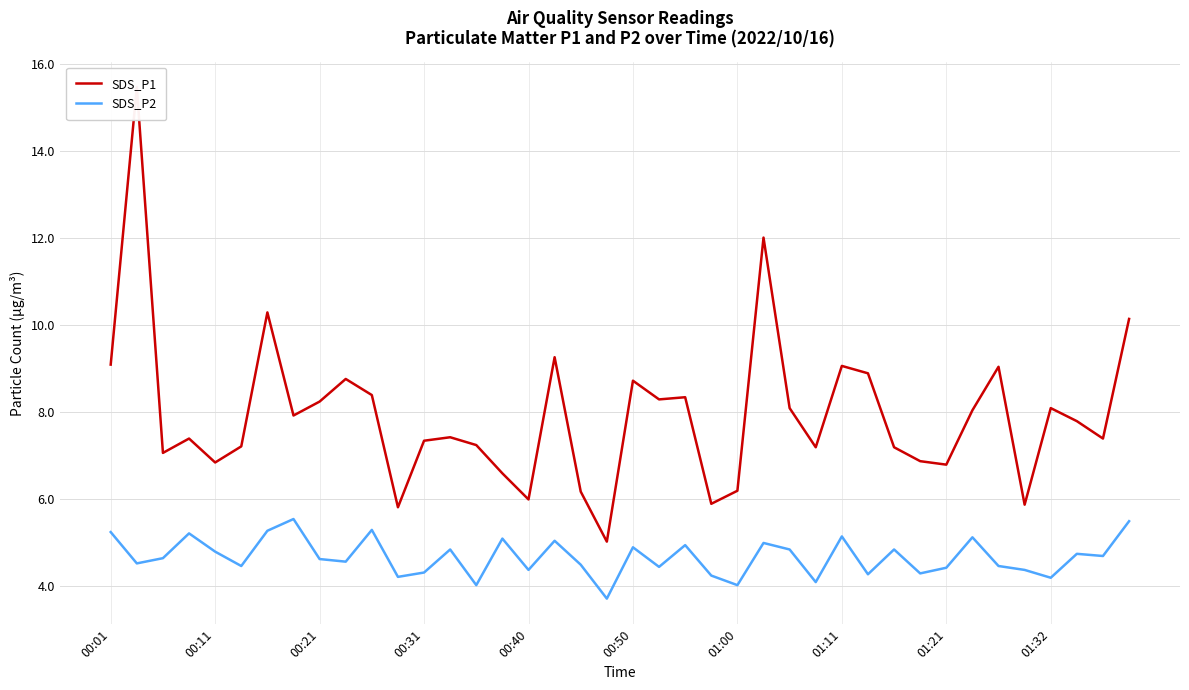

Is it true that SDS_P2 equals 1.1 at 01:32?

False